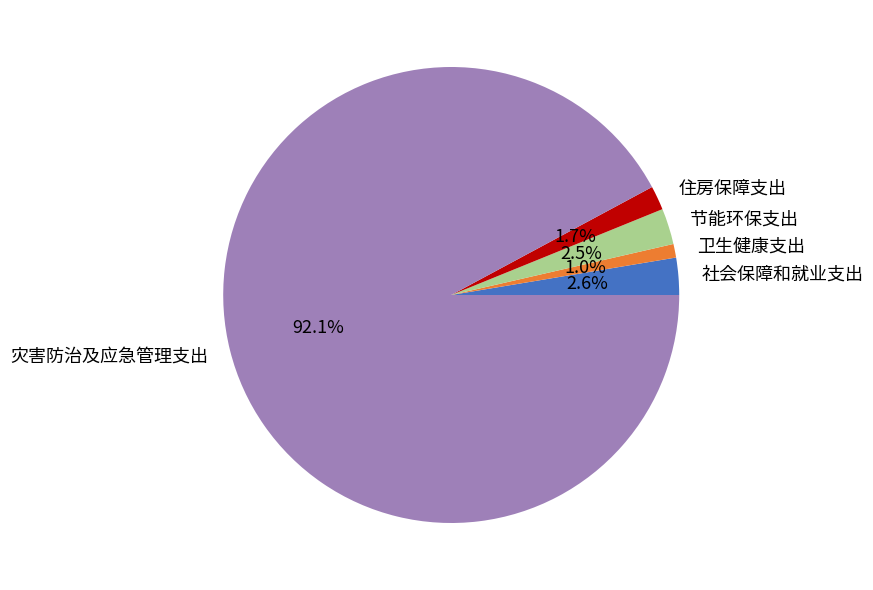

Between 社会保障和就业支出 and 卫生健康支出, which is larger?

社会保障和就业支出